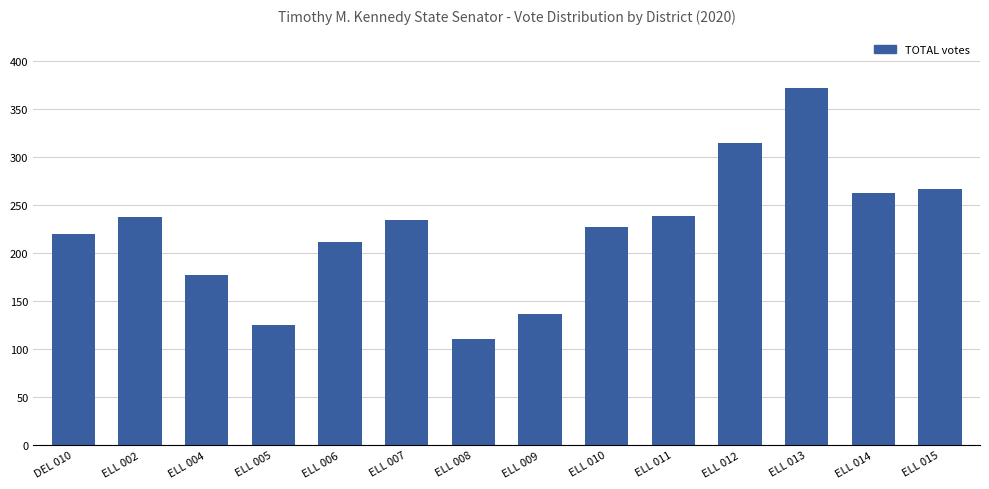

What is the change in value from ELL 004 to ELL 005?

-52